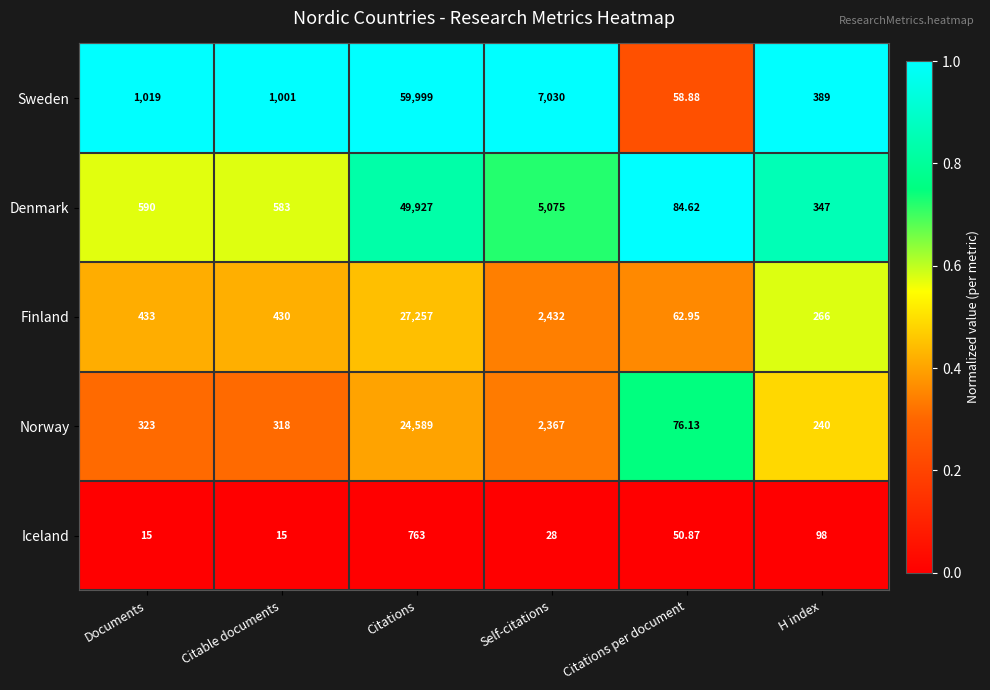

List the series in order of their peak value, highest first.

Sweden, Denmark, Finland, Norway, Iceland